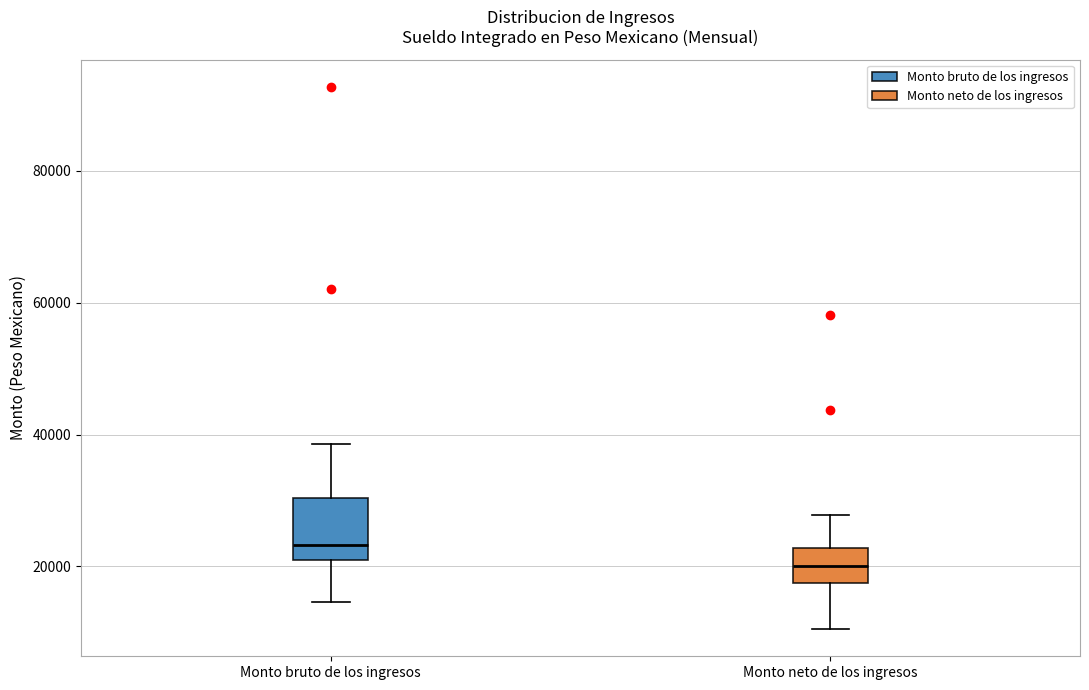

Reading left to right, transcribe this box plot: for each box, give where its median line is, the range the box spans, and where its two whiskers end, as read against the y-axis. The values are not printed on the chart, so give them approximately, as read against the axis.

Monto bruto de los ingresos: median 24000, box 20000 to 30000, whiskers 14000 to 38000
Monto neto de los ingresos: median 20000, box 18000 to 22000, whiskers 10000 to 28000